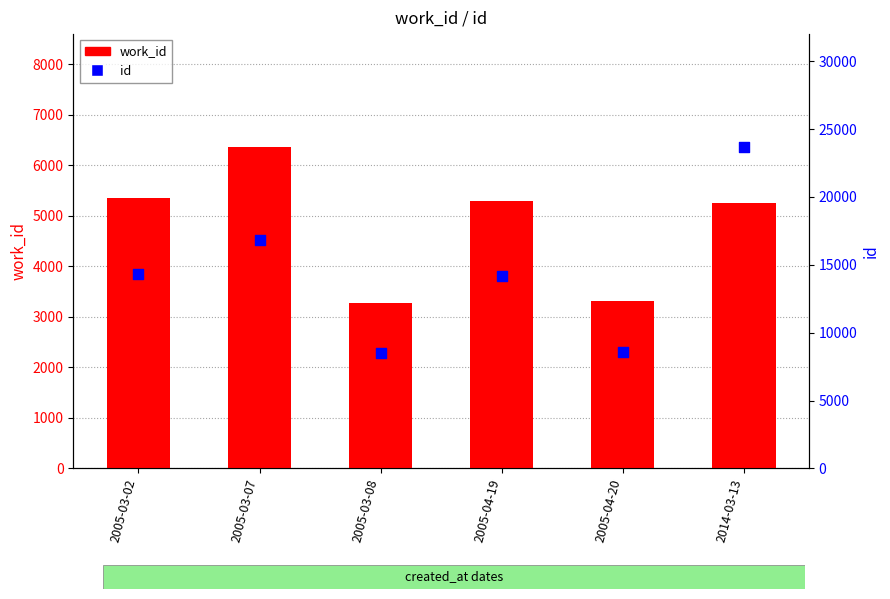

At how many categories does at least one series exceed 16105?

2